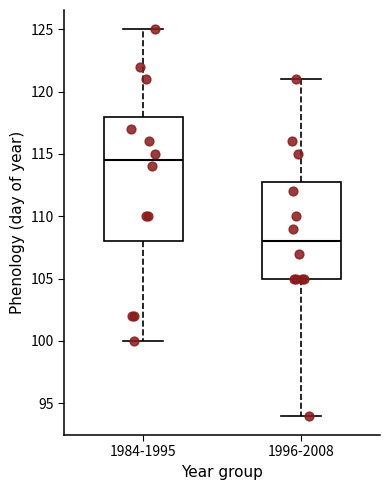

Where does the upper whisker of the box for 1984-1995 end on the y-axis? The values are not printed on the chart, so give them approximately, as read against the axis.

125.0